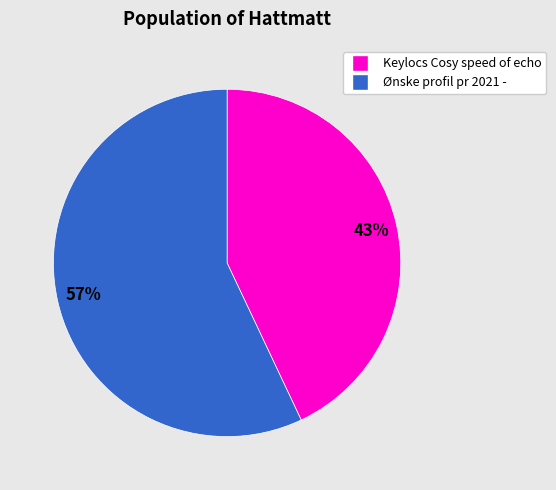

To the nearest percent, what is the average slice percentage?

50%